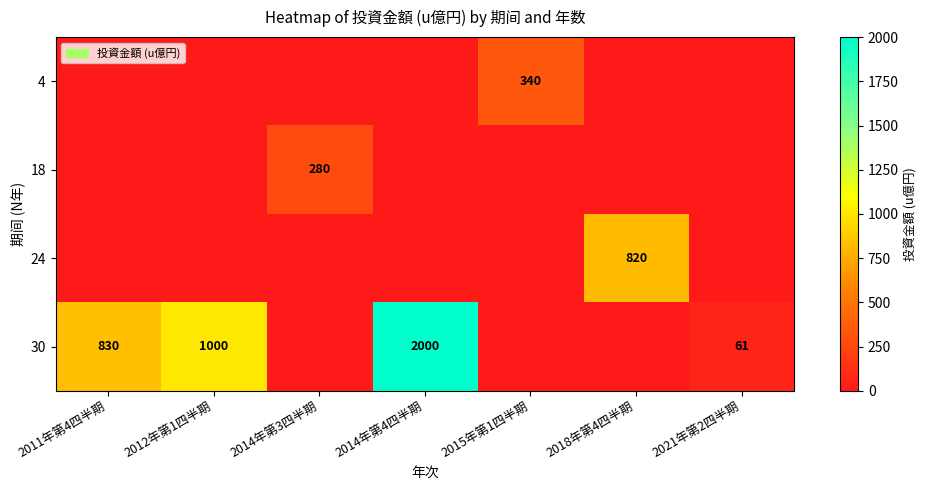

Is it true that 18 equals 378 at 2014年第3四半期?

False